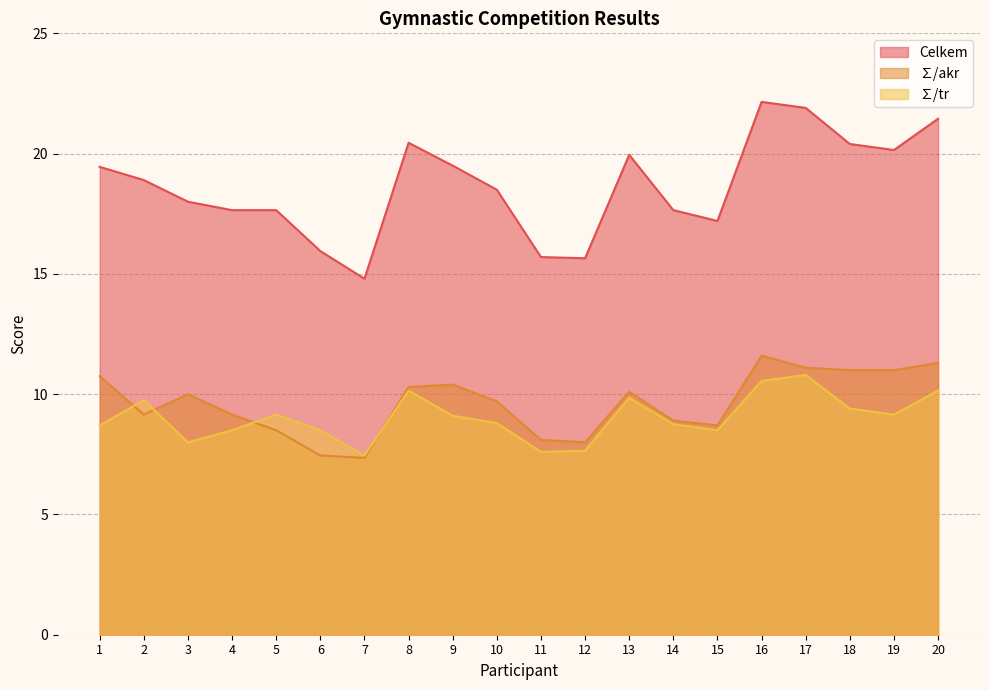

What is the approximate value of ∑/tr at 9?

9.1